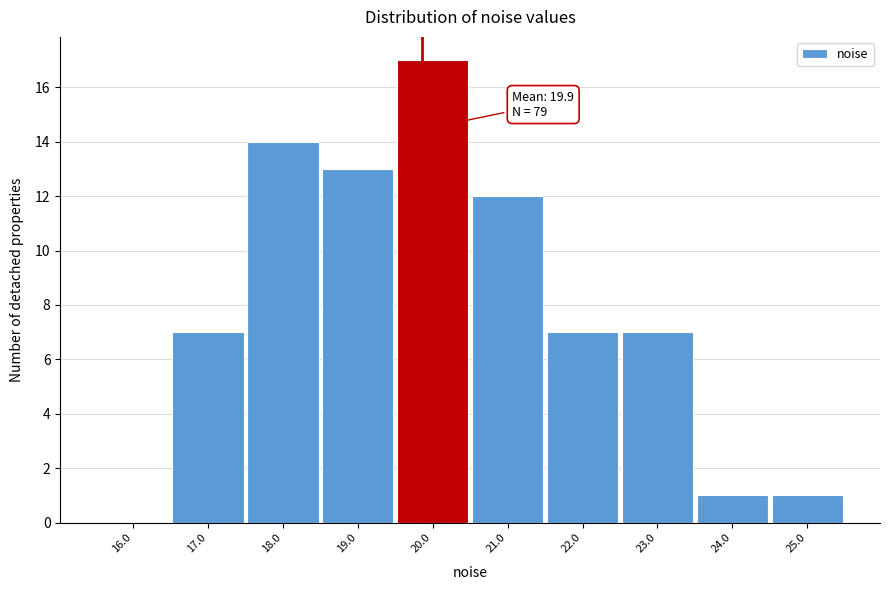

Over which range of the x-axis is the bar tallest?

19.5 to 20.5